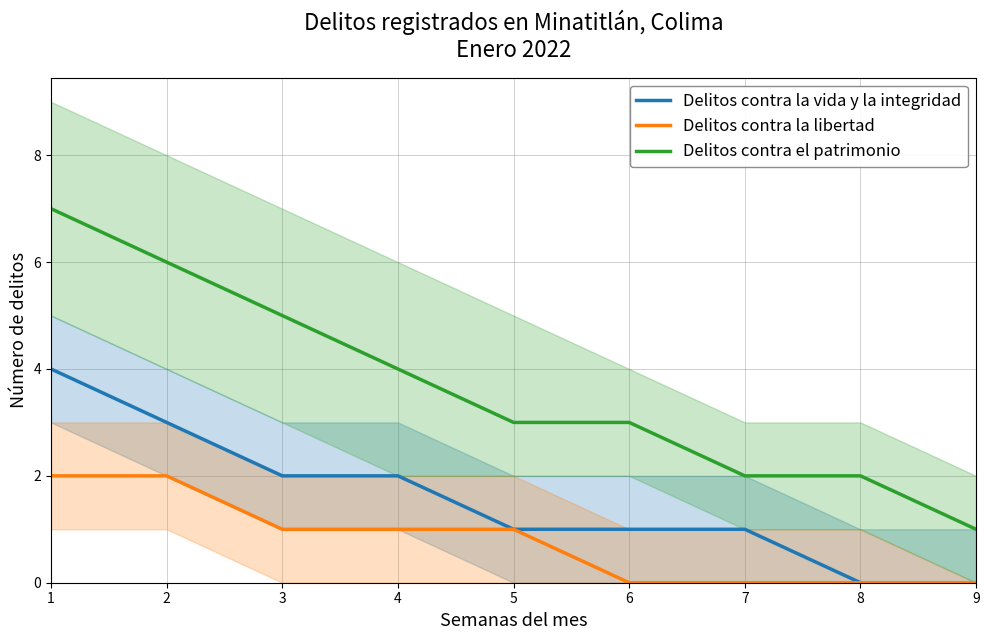

True or false: Delitos contra el patrimonio and Delitos contra la vida y la integridad cross at least once.

False